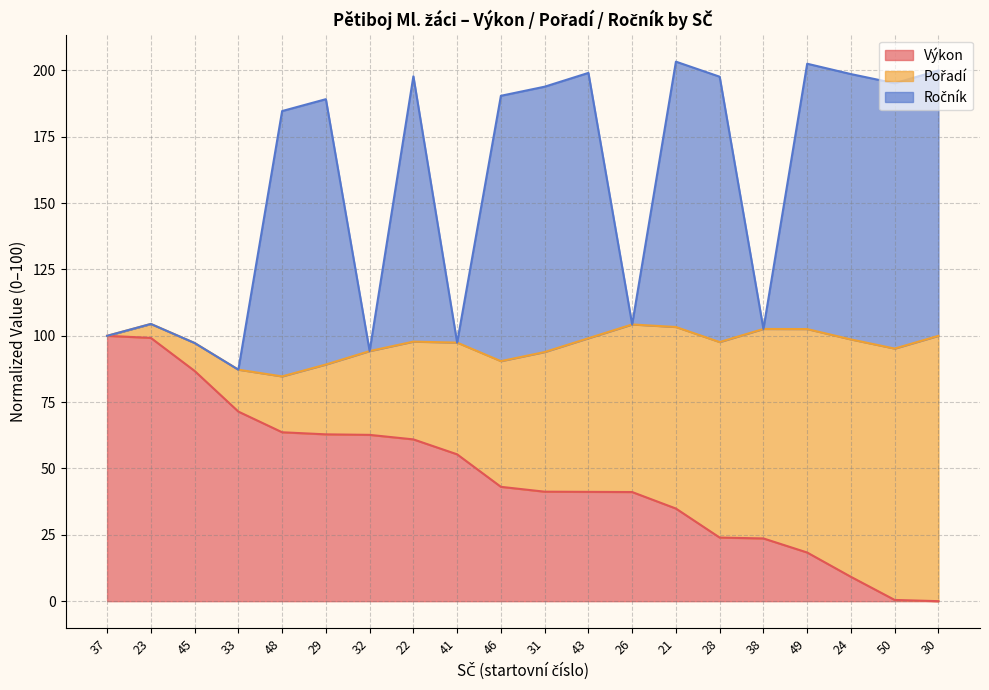

What is the difference between the maximum and minimum values in the Výkon series?

100.0